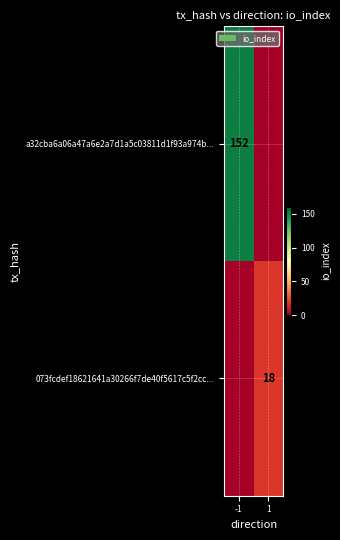

Is it true that 073fcdef18621641a30266f7de40f5617c5f2cc... equals 18 at 1?

True